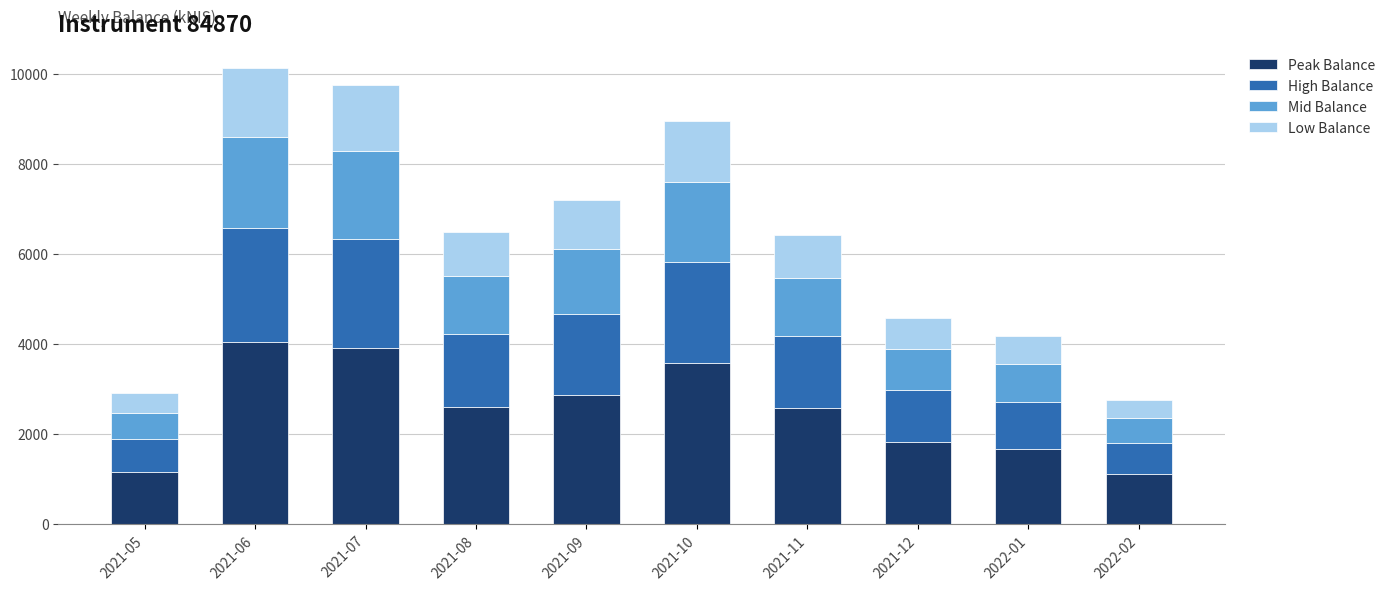

What is the lowest value of the Peak Balance series?

1106.0